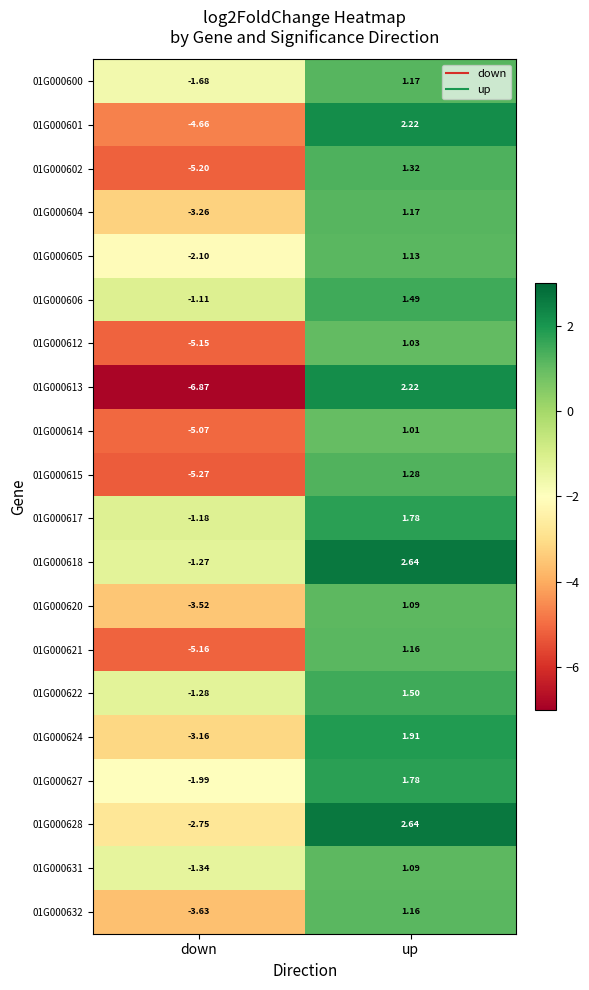

At which category is the sum across all series the highest?

up